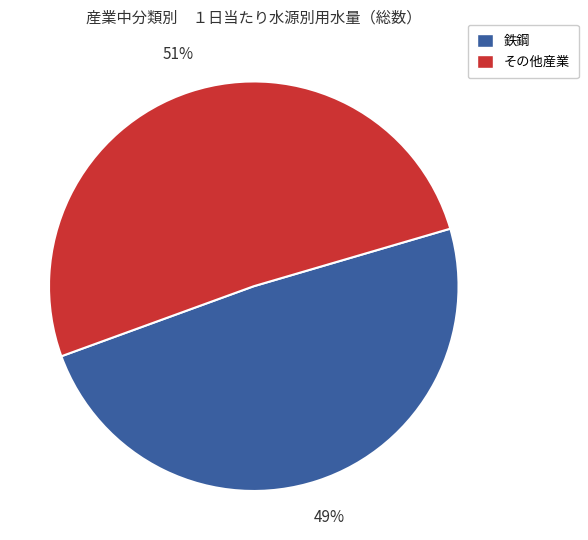

Is there a majority slice in this chart?

Yes